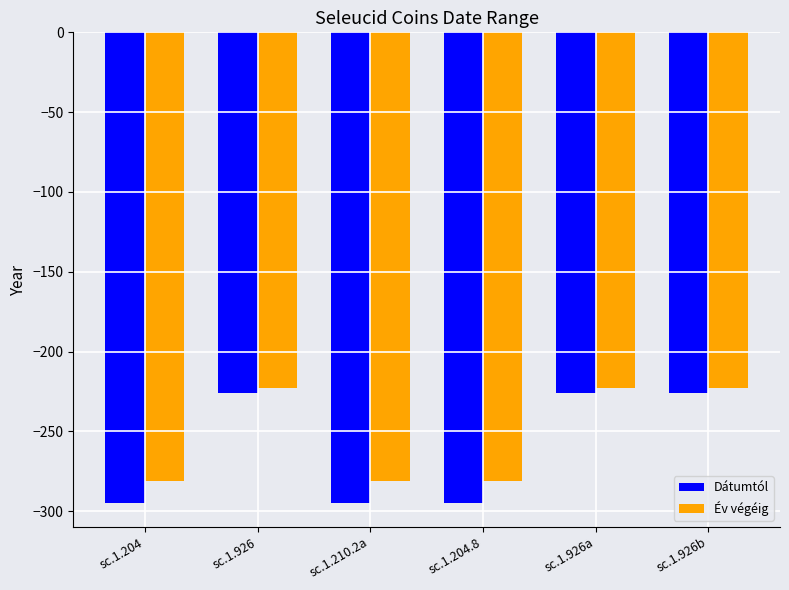

What is the smallest value displayed?

-295